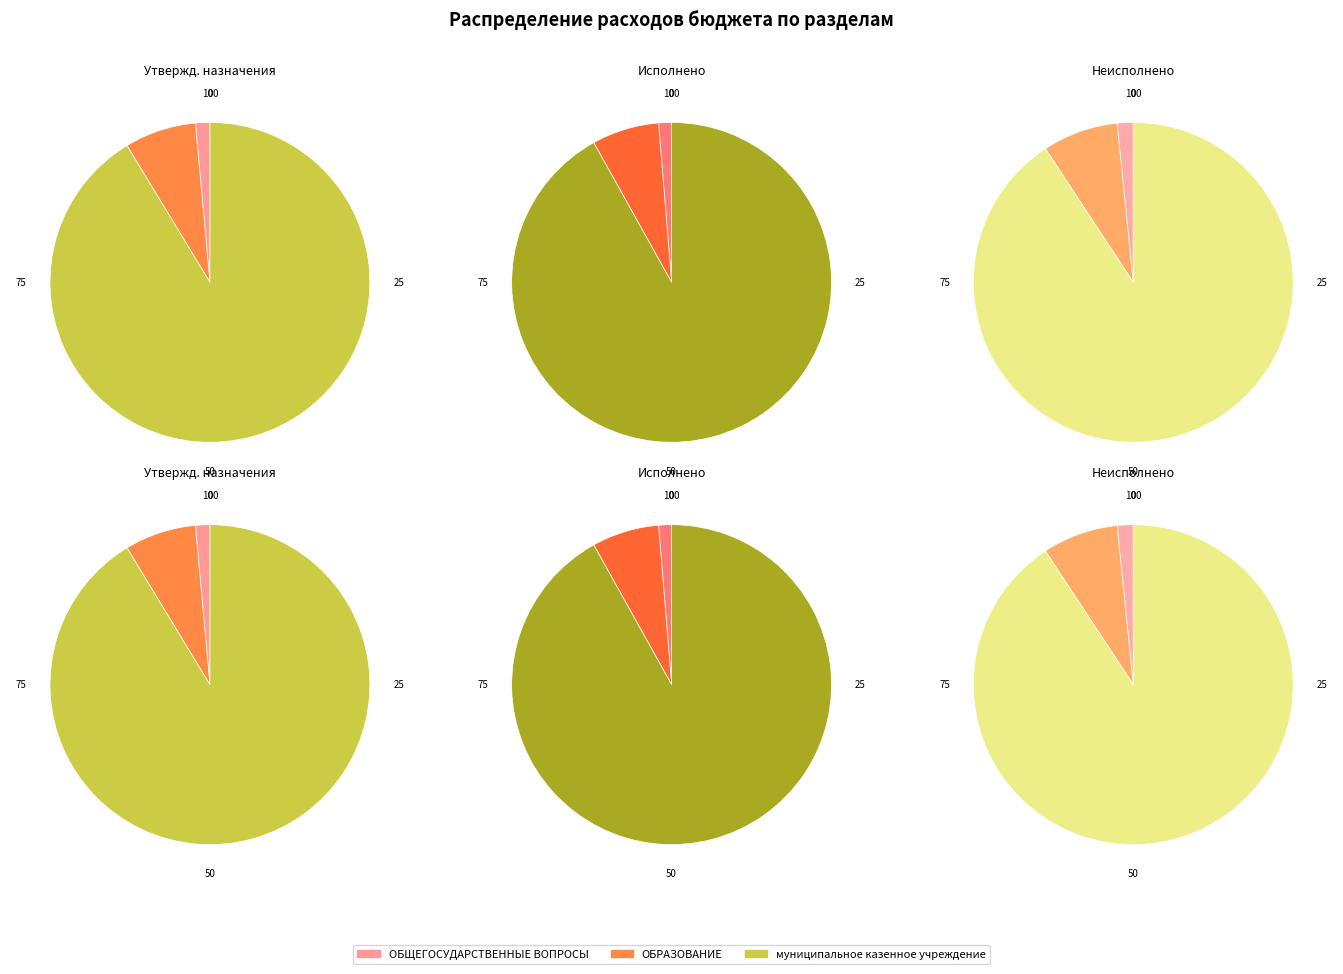

Rank the series at муниципальное казенное учреждение from highest to lowest value.

Утвержденные бюджетные назначения, Исполнено, Неисполненные назначения